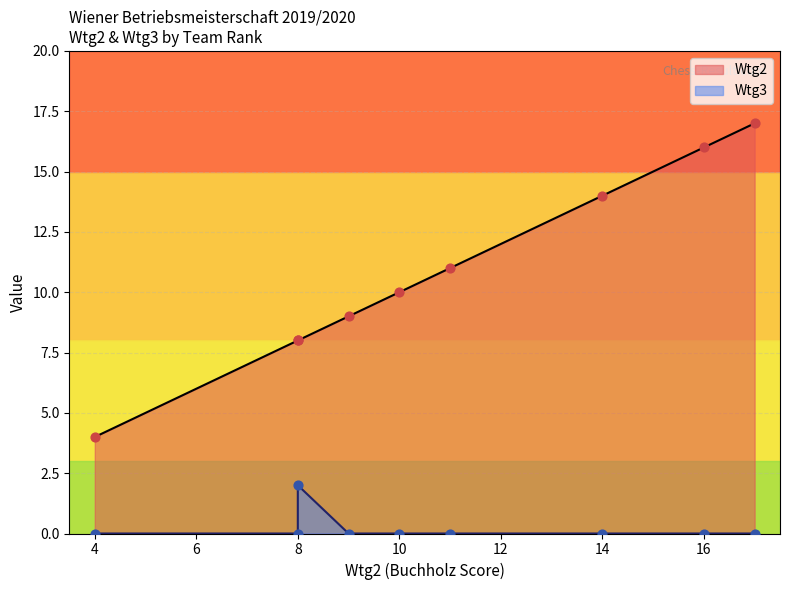

Which series reaches the maximum Y coordinate?

Wtg2